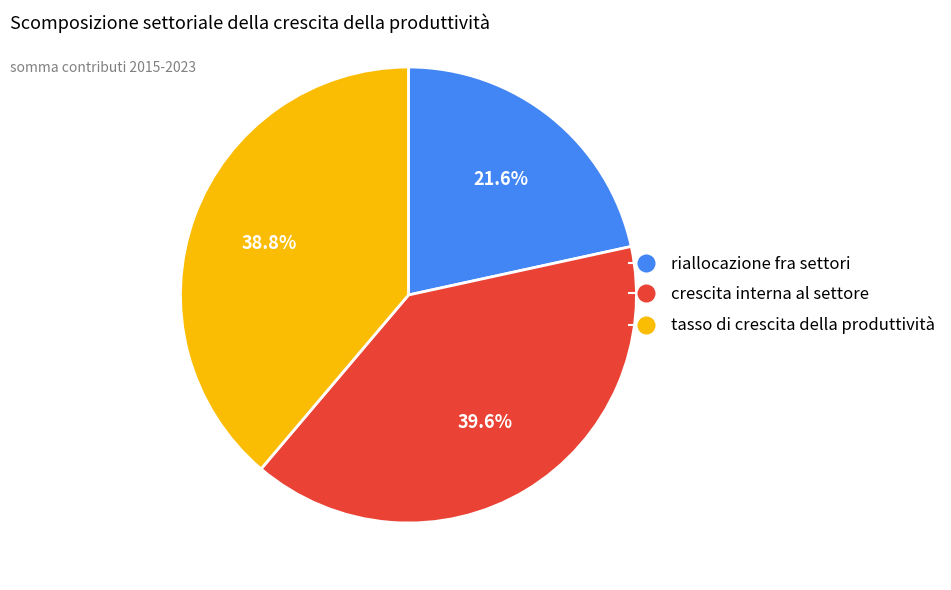

Does any single category account for the majority?

No